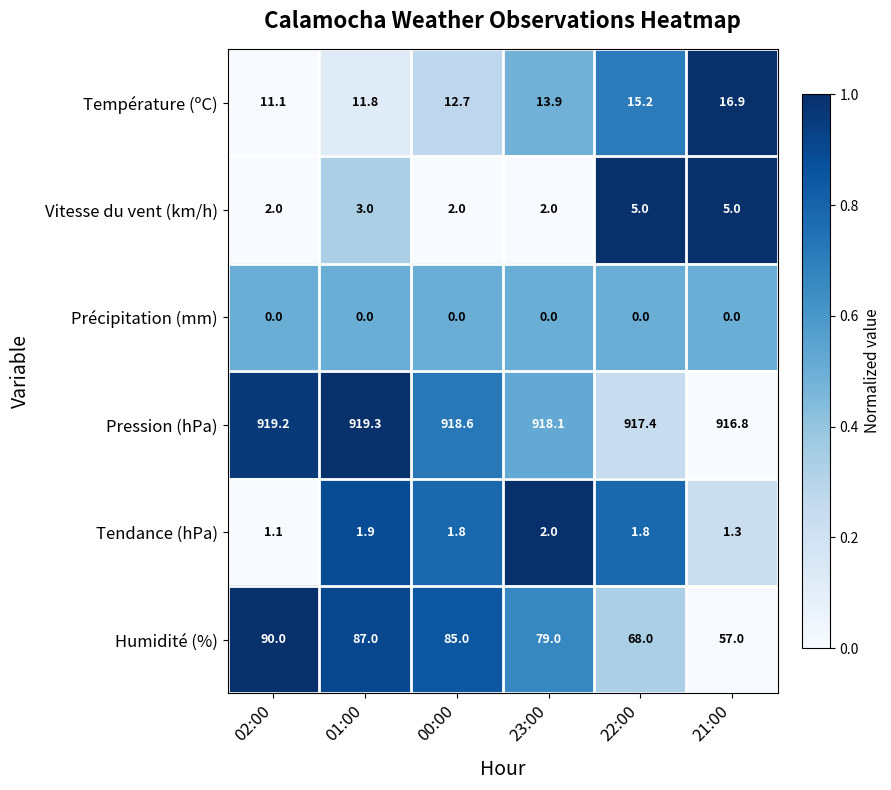

What is the total value across all series at 02:00?

1023.4